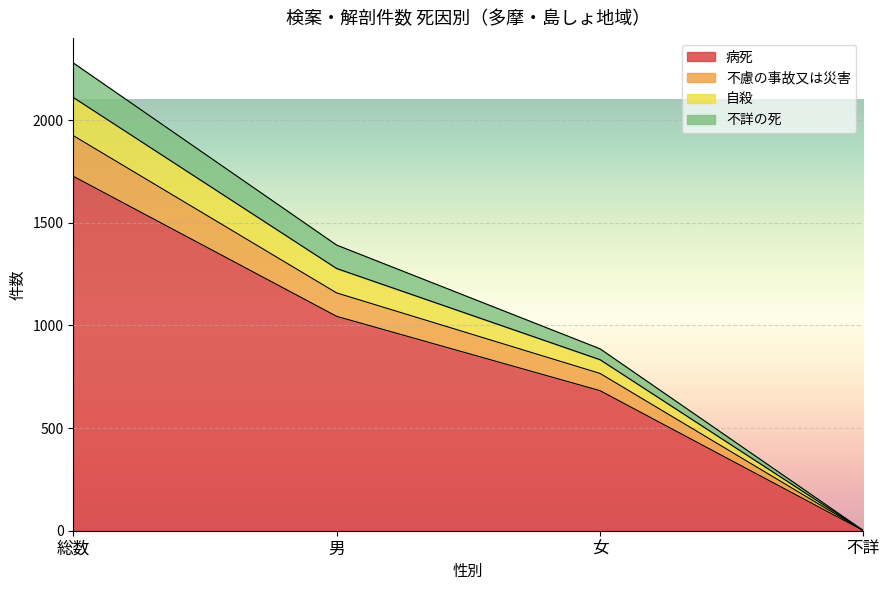

Read the 病死 value at 総数.

1726